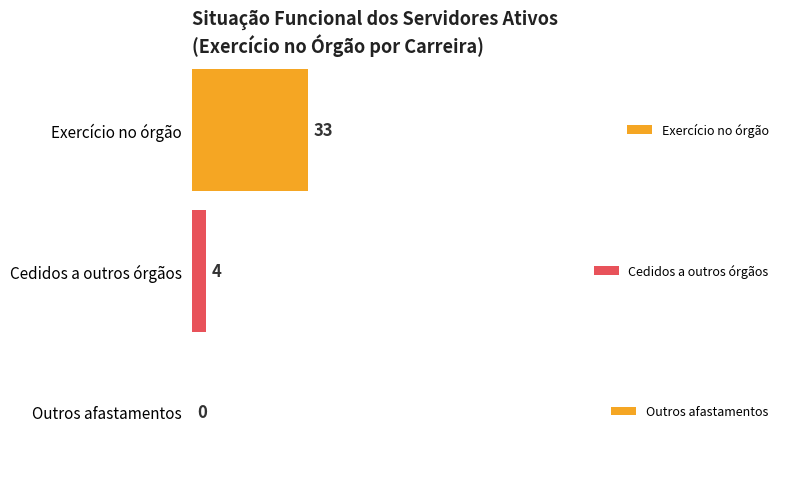

How many distinct data groups are displayed?

3